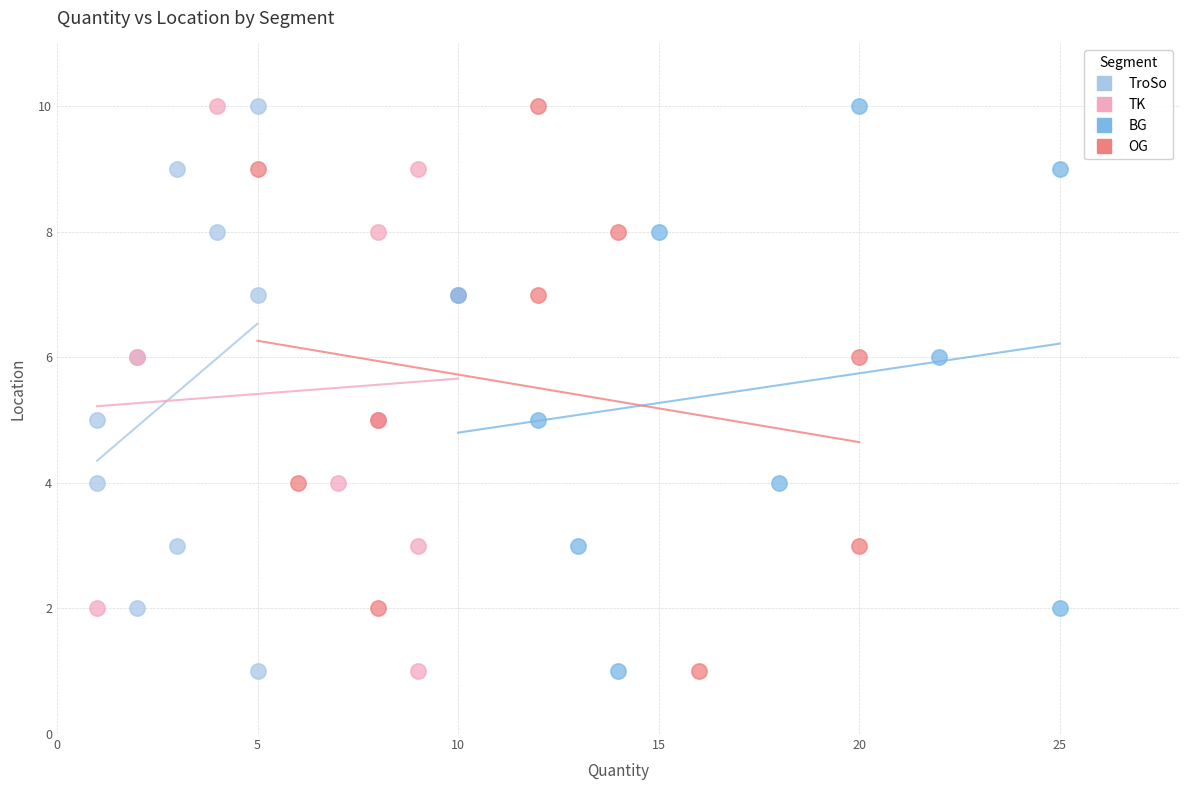

What are all the series names shown in the legend?

TroSo, TK, BG, OG